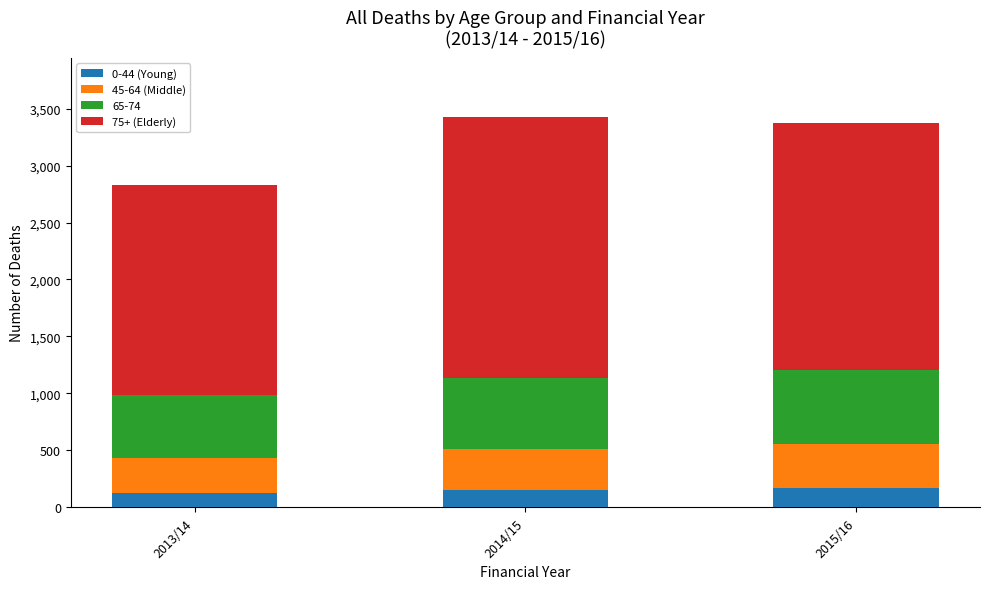

What is the total value across all series at 2013/14?

2830